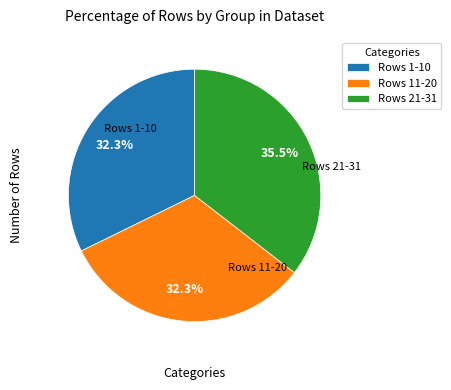

Is Rows 11-20 the majority of the pie?

No